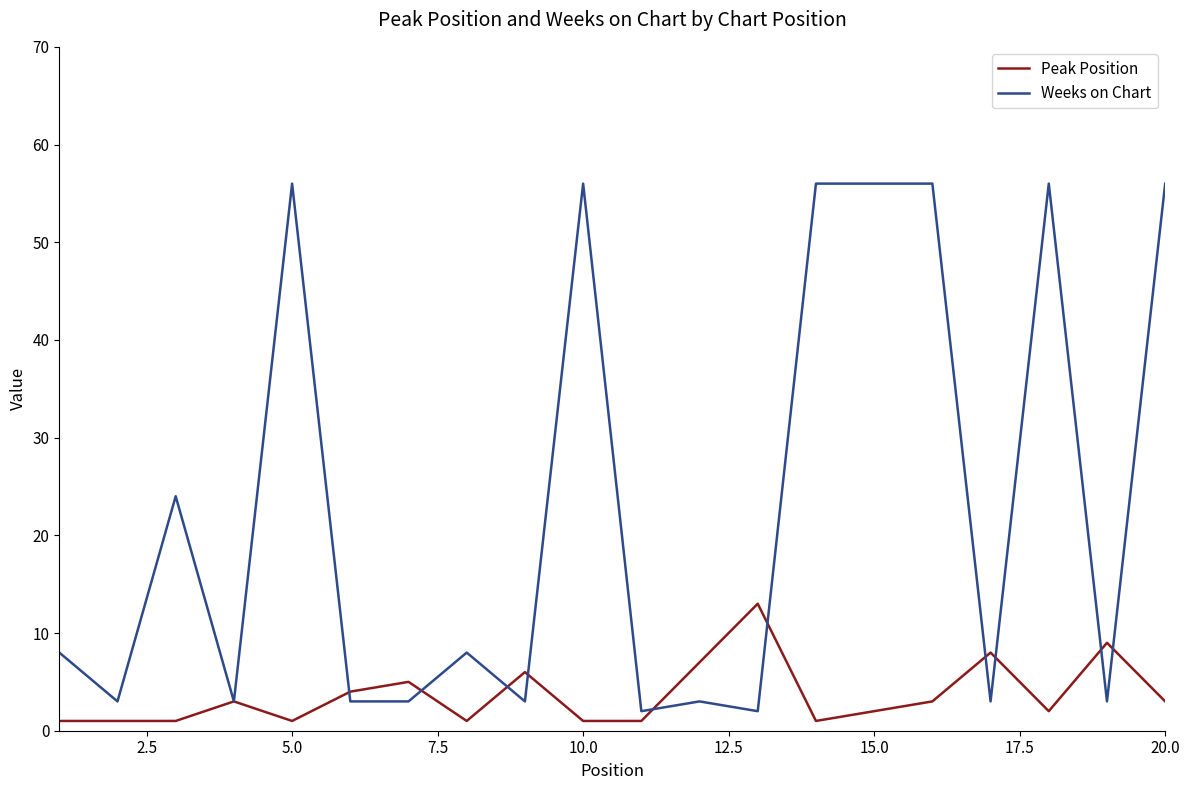

Rank the series by their maximum value, from highest to lowest.

Weeks on Chart, Peak Position